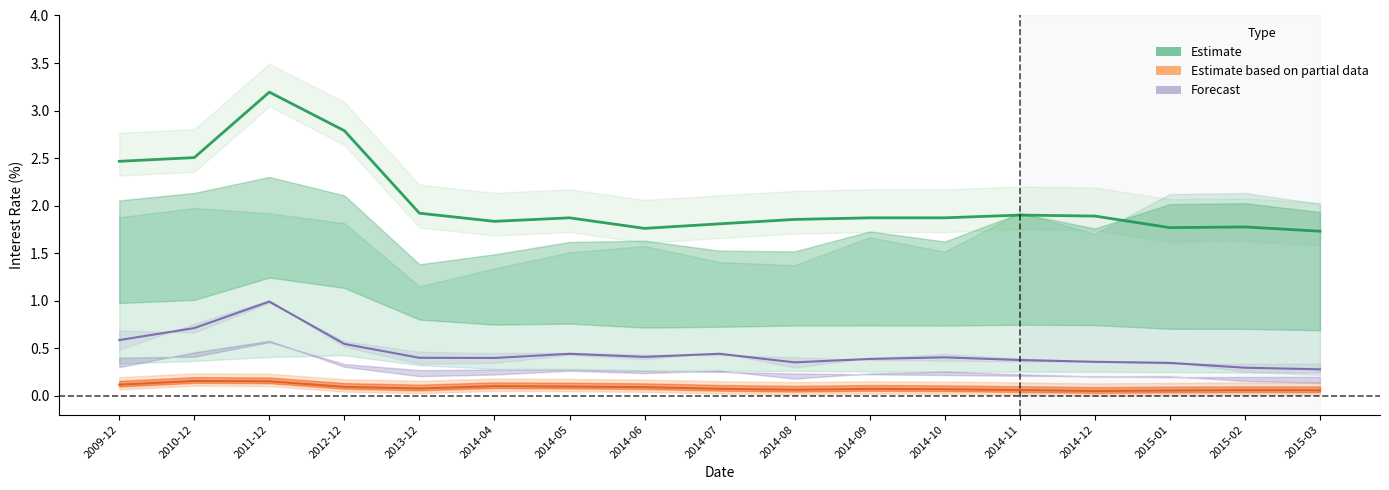

Reading left to right, list all the values displayed in this chart.

Estimate: 2.5	2.5	3.2	2.8	1.9	1.8	1.9	1.8	1.8	1.9	1.9	1.9	1.9	1.9	1.8	1.8	1.7
Estimate based on partial data: 0.1	0.2	0.2	0.1	0.1	0.1	0.1	0.1	0.1	0.1	0.1	0.1	0.1	0.0	0.1	0.1	0.1
Forecast: 0.6	0.7	1.0	0.5	0.4	0.4	0.4	0.4	0.4	0.4	0.4	0.4	0.4	0.4	0.3	0.3	0.3